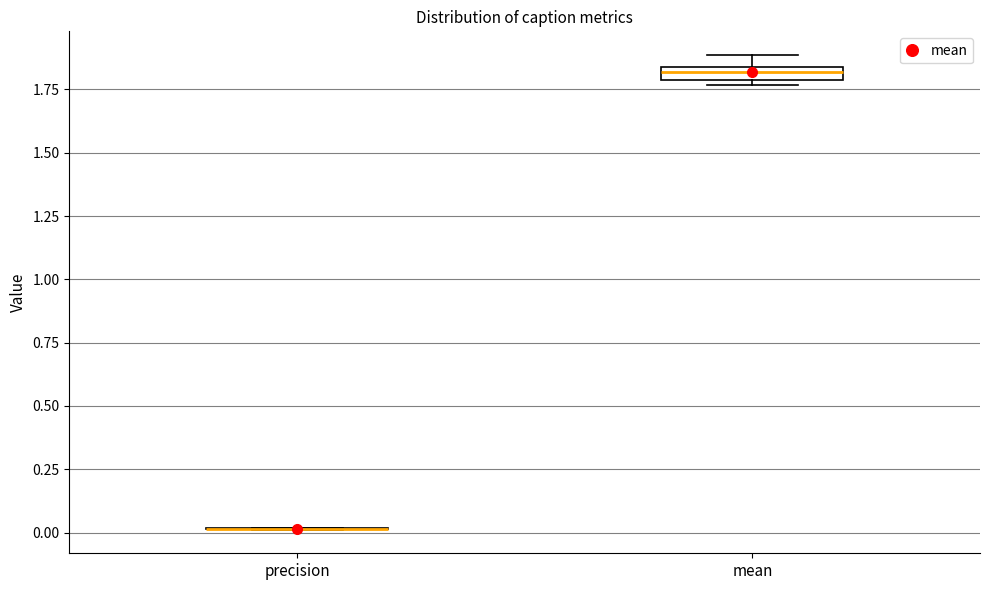

Which box is the tallest, from its lower edge to its upper edge?

mean